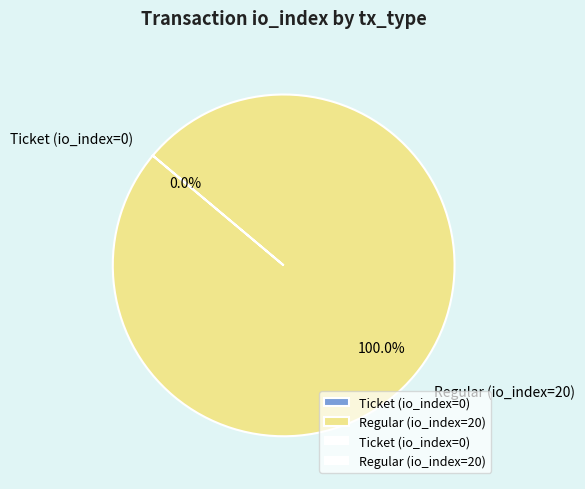

True or false: Ticket (io_index=0) accounts for 0% of the total.

True